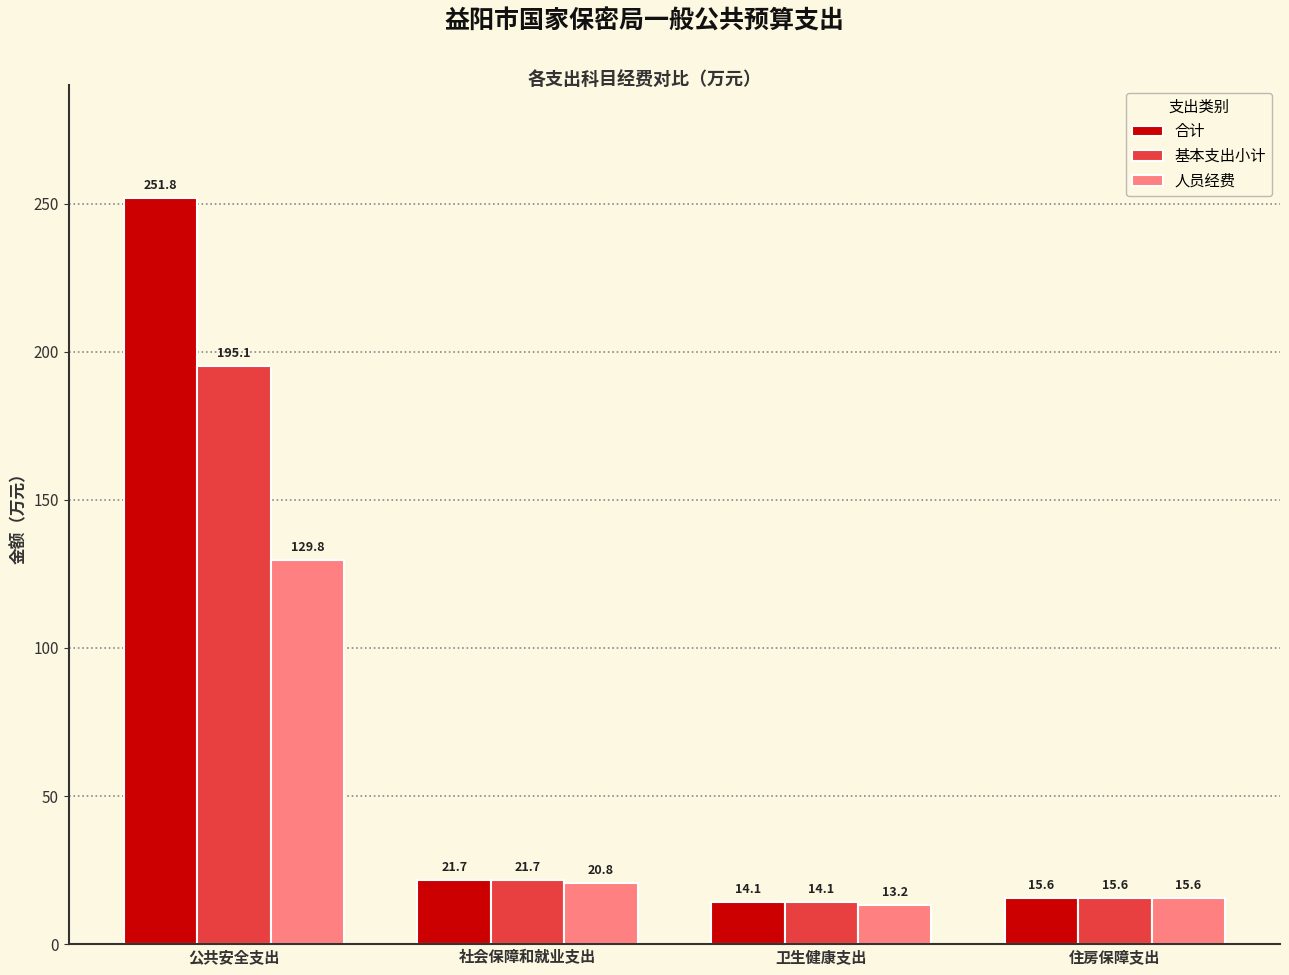

List the series in order of their peak value, highest first.

合计, 基本支出小计, 人员经费